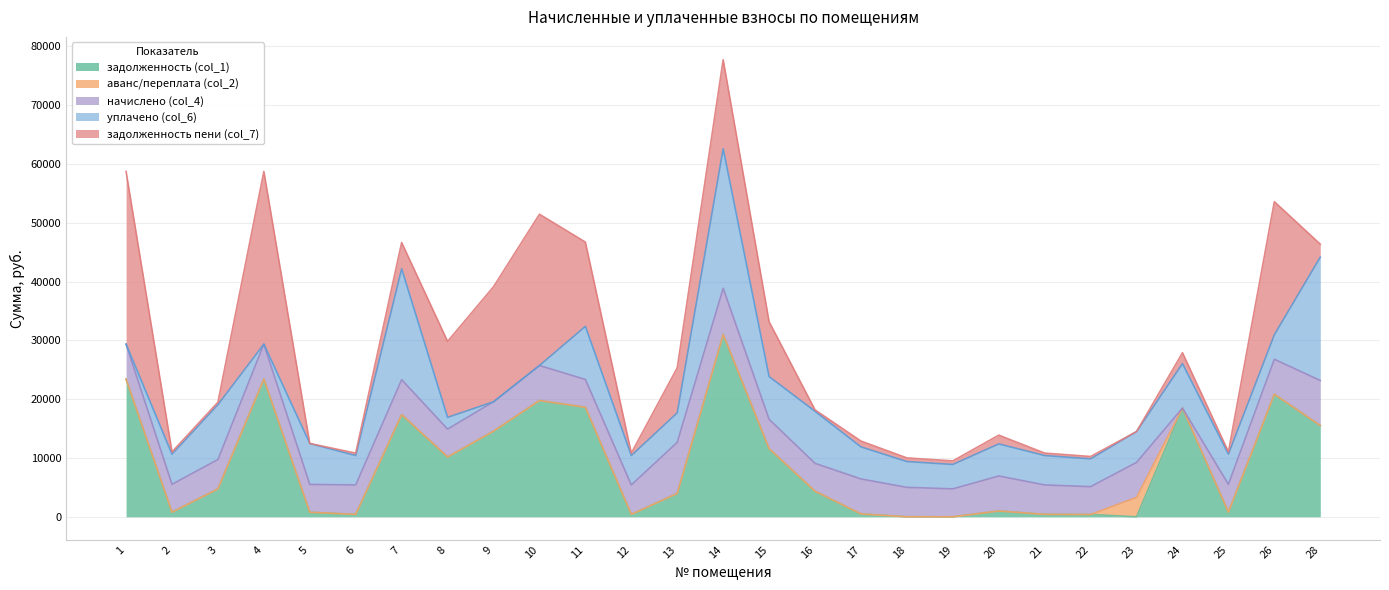

At which label does начислено (col_4) first exceed 5001?

1